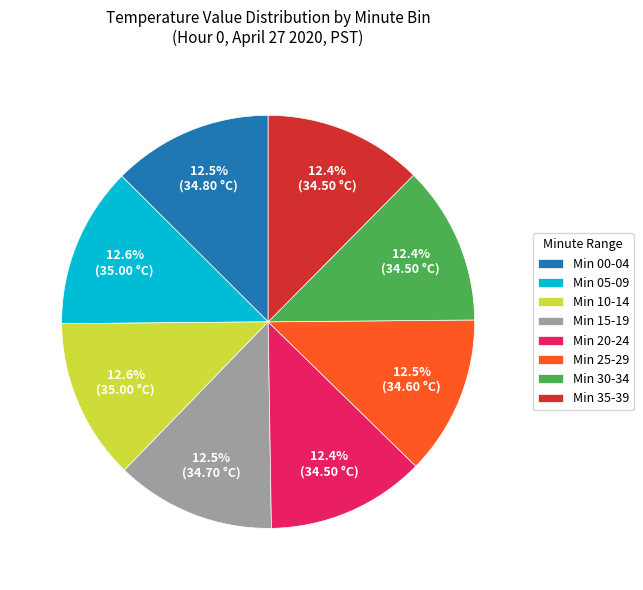

Approximately how many times larger is the value at Min 00-04 compared to Min 30-34?

1.0